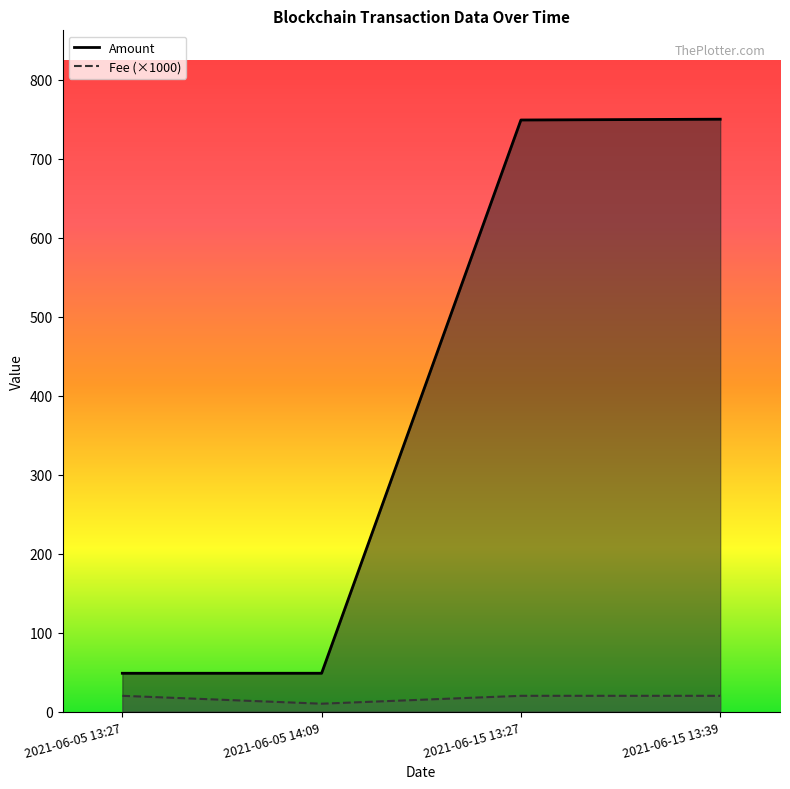

How many lines are shown in the chart?

2